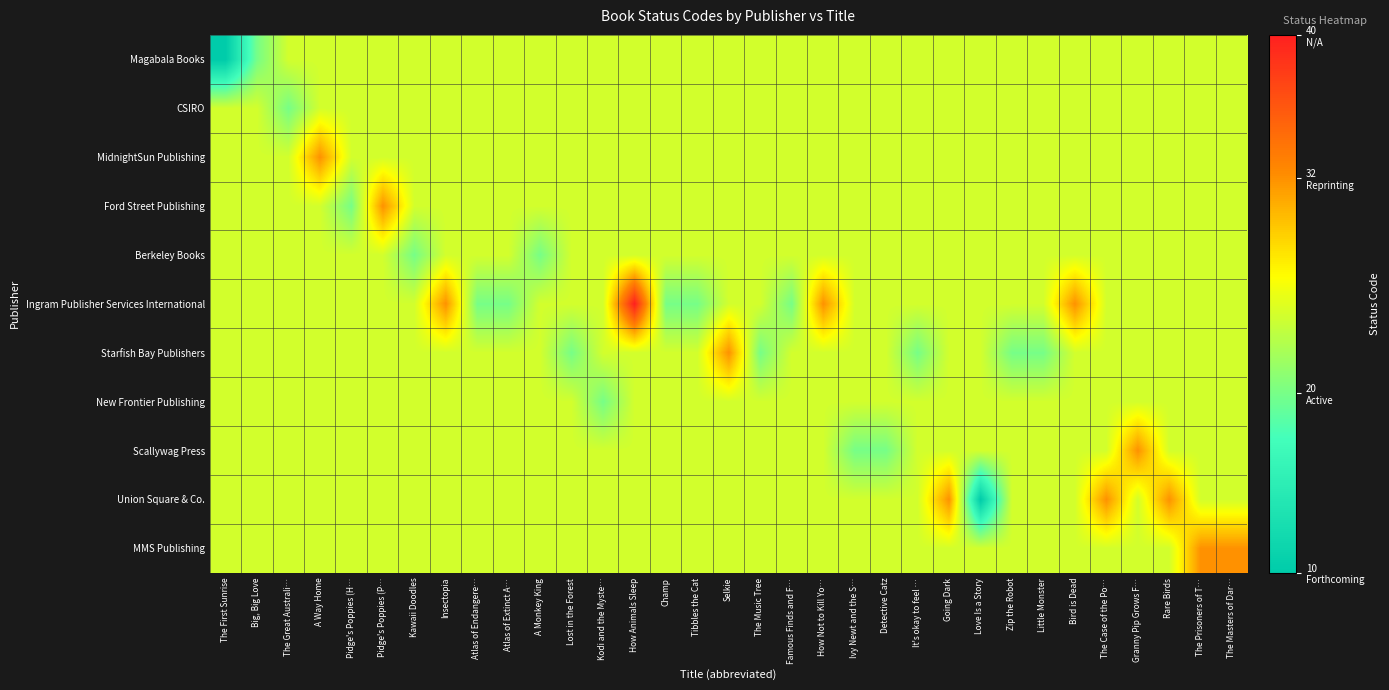

Reading left to right, extract all data points from this chart.

Magabala Books: The First Sunrise=10.0	Big, Big Love=20.0	The Great Australi…=24.4	A Way Home=24.4	Pidge's Poppies (H…=24.4	Pidge's Poppies (P…=24.4	Kawaii Doodles=24.4	Insectopia=24.4	Atlas of Endangere…=24.4	Atlas of Extinct A…=24.4	A Monkey King=24.4	Lost in the Forest=24.4	Kodi and the Myste…=24.4	How Animals Sleep=24.4	Champ=24.4	Tibbles the Cat=24.4	Selkie=24.4	The Music Tree=24.4	Famous Finds and F…=24.4	How Not to Kill Yo…=24.4	Ivy Newt and the S…=24.4	Detective Catz=24.4	It's okay to feel …=24.4	Going Dark=24.4	Love Is a Story=24.4	Zip the Robot=24.4	Little Monster=24.4	Bird is Dead=24.4	The Case of the Po…=24.4	Granny Pip Grows F…=24.4	Rare Birds=24.4	The Prisoners of T…=24.4	The Masters of Dar…=24.4
CSIRO: The First Sunrise=24.4	Big, Big Love=24.4	The Great Australi…=20.0	A Way Home=24.4	Pidge's Poppies (H…=24.4	Pidge's Poppies (P…=24.4	Kawaii Doodles=24.4	Insectopia=24.4	Atlas of Endangere…=24.4	Atlas of Extinct A…=24.4	A Monkey King=24.4	Lost in the Forest=24.4	Kodi and the Myste…=24.4	How Animals Sleep=24.4	Champ=24.4	Tibbles the Cat=24.4	Selkie=24.4	The Music Tree=24.4	Famous Finds and F…=24.4	How Not to Kill Yo…=24.4	Ivy Newt and the S…=24.4	Detective Catz=24.4	It's okay to feel …=24.4	Going Dark=24.4	Love Is a Story=24.4	Zip the Robot=24.4	Little Monster=24.4	Bird is Dead=24.4	The Case of the Po…=24.4	Granny Pip Grows F…=24.4	Rare Birds=24.4	The Prisoners of T…=24.4	The Masters of Dar…=24.4
MidnightSun Publishing: The First Sunrise=24.4	Big, Big Love=24.4	The Great Australi…=24.4	A Way Home=32.0	Pidge's Poppies (H…=24.4	Pidge's Poppies (P…=24.4	Kawaii Doodles=24.4	Insectopia=24.4	Atlas of Endangere…=24.4	Atlas of Extinct A…=24.4	A Monkey King=24.4	Lost in the Forest=24.4	Kodi and the Myste…=24.4	How Animals Sleep=24.4	Champ=24.4	Tibbles the Cat=24.4	Selkie=24.4	The Music Tree=24.4	Famous Finds and F…=24.4	How Not to Kill Yo…=24.4	Ivy Newt and the S…=24.4	Detective Catz=24.4	It's okay to feel …=24.4	Going Dark=24.4	Love Is a Story=24.4	Zip the Robot=24.4	Little Monster=24.4	Bird is Dead=24.4	The Case of the Po…=24.4	Granny Pip Grows F…=24.4	Rare Birds=24.4	The Prisoners of T…=24.4	The Masters of Dar…=24.4
Ford Street Publishing: The First Sunrise=24.4	Big, Big Love=24.4	The Great Australi…=24.4	A Way Home=24.4	Pidge's Poppies (H…=20.0	Pidge's Poppies (P…=32.0	Kawaii Doodles=24.4	Insectopia=24.4	Atlas of Endangere…=24.4	Atlas of Extinct A…=24.4	A Monkey King=24.4	Lost in the Forest=24.4	Kodi and the Myste…=24.4	How Animals Sleep=24.4	Champ=24.4	Tibbles the Cat=24.4	Selkie=24.4	The Music Tree=24.4	Famous Finds and F…=24.4	How Not to Kill Yo…=24.4	Ivy Newt and the S…=24.4	Detective Catz=24.4	It's okay to feel …=24.4	Going Dark=24.4	Love Is a Story=24.4	Zip the Robot=24.4	Little Monster=24.4	Bird is Dead=24.4	The Case of the Po…=24.4	Granny Pip Grows F…=24.4	Rare Birds=24.4	The Prisoners of T…=24.4	The Masters of Dar…=24.4
Berkeley Books: The First Sunrise=24.4	Big, Big Love=24.4	The Great Australi…=24.4	A Way Home=24.4	Pidge's Poppies (H…=24.4	Pidge's Poppies (P…=24.4	Kawaii Doodles=20.0	Insectopia=24.4	Atlas of Endangere…=24.4	Atlas of Extinct A…=24.4	A Monkey King=20.0	Lost in the Forest=24.4	Kodi and the Myste…=24.4	How Animals Sleep=24.4	Champ=24.4	Tibbles the Cat=24.4	Selkie=24.4	The Music Tree=24.4	Famous Finds and F…=24.4	How Not to Kill Yo…=24.4	Ivy Newt and the S…=24.4	Detective Catz=24.4	It's okay to feel …=24.4	Going Dark=24.4	Love Is a Story=24.4	Zip the Robot=24.4	Little Monster=24.4	Bird is Dead=24.4	The Case of the Po…=24.4	Granny Pip Grows F…=24.4	Rare Birds=24.4	The Prisoners of T…=24.4	The Masters of Dar…=24.4
Ingram Publisher Services International: The First Sunrise=24.4	Big, Big Love=24.4	The Great Australi…=24.4	A Way Home=24.4	Pidge's Poppies (H…=24.4	Pidge's Poppies (P…=24.4	Kawaii Doodles=24.4	Insectopia=32.0	Atlas of Endangere…=20.0	Atlas of Extinct A…=20.0	A Monkey King=24.4	Lost in the Forest=24.4	Kodi and the Myste…=24.4	How Animals Sleep=40.0	Champ=20.0	Tibbles the Cat=20.0	Selkie=24.4	The Music Tree=24.4	Famous Finds and F…=20.0	How Not to Kill Yo…=32.0	Ivy Newt and the S…=24.4	Detective Catz=24.4	It's okay to feel …=24.4	Going Dark=24.4	Love Is a Story=24.4	Zip the Robot=24.4	Little Monster=24.4	Bird is Dead=32.0	The Case of the Po…=24.4	Granny Pip Grows F…=24.4	Rare Birds=24.4	The Prisoners of T…=24.4	The Masters of Dar…=24.4
Starfish Bay Publishers: The First Sunrise=24.4	Big, Big Love=24.4	The Great Australi…=24.4	A Way Home=24.4	Pidge's Poppies (H…=24.4	Pidge's Poppies (P…=24.4	Kawaii Doodles=24.4	Insectopia=24.4	Atlas of Endangere…=24.4	Atlas of Extinct A…=24.4	A Monkey King=24.4	Lost in the Forest=20.0	Kodi and the Myste…=24.4	How Animals Sleep=24.4	Champ=24.4	Tibbles the Cat=24.4	Selkie=32.0	The Music Tree=20.0	Famous Finds and F…=24.4	How Not to Kill Yo…=24.4	Ivy Newt and the S…=24.4	Detective Catz=24.4	It's okay to feel …=20.0	Going Dark=24.4	Love Is a Story=24.4	Zip the Robot=20.0	Little Monster=20.0	Bird is Dead=24.4	The Case of the Po…=24.4	Granny Pip Grows F…=24.4	Rare Birds=24.4	The Prisoners of T…=24.4	The Masters of Dar…=24.4
New Frontier Publishing: The First Sunrise=24.4	Big, Big Love=24.4	The Great Australi…=24.4	A Way Home=24.4	Pidge's Poppies (H…=24.4	Pidge's Poppies (P…=24.4	Kawaii Doodles=24.4	Insectopia=24.4	Atlas of Endangere…=24.4	Atlas of Extinct A…=24.4	A Monkey King=24.4	Lost in the Forest=24.4	Kodi and the Myste…=20.0	How Animals Sleep=24.4	Champ=24.4	Tibbles the Cat=24.4	Selkie=24.4	The Music Tree=24.4	Famous Finds and F…=24.4	How Not to Kill Yo…=24.4	Ivy Newt and the S…=24.4	Detective Catz=24.4	It's okay to feel …=24.4	Going Dark=24.4	Love Is a Story=24.4	Zip the Robot=24.4	Little Monster=24.4	Bird is Dead=24.4	The Case of the Po…=24.4	Granny Pip Grows F…=24.4	Rare Birds=24.4	The Prisoners of T…=24.4	The Masters of Dar…=24.4
Scallywag Press: The First Sunrise=24.4	Big, Big Love=24.4	The Great Australi…=24.4	A Way Home=24.4	Pidge's Poppies (H…=24.4	Pidge's Poppies (P…=24.4	Kawaii Doodles=24.4	Insectopia=24.4	Atlas of Endangere…=24.4	Atlas of Extinct A…=24.4	A Monkey King=24.4	Lost in the Forest=24.4	Kodi and the Myste…=24.4	How Animals Sleep=24.4	Champ=24.4	Tibbles the Cat=24.4	Selkie=24.4	The Music Tree=24.4	Famous Finds and F…=24.4	How Not to Kill Yo…=24.4	Ivy Newt and the S…=20.0	Detective Catz=20.0	It's okay to feel …=24.4	Going Dark=24.4	Love Is a Story=24.4	Zip the Robot=24.4	Little Monster=24.4	Bird is Dead=24.4	The Case of the Po…=24.4	Granny Pip Grows F…=32.0	Rare Birds=24.4	The Prisoners of T…=24.4	The Masters of Dar…=24.4
Union Square & Co.: The First Sunrise=24.4	Big, Big Love=24.4	The Great Australi…=24.4	A Way Home=24.4	Pidge's Poppies (H…=24.4	Pidge's Poppies (P…=24.4	Kawaii Doodles=24.4	Insectopia=24.4	Atlas of Endangere…=24.4	Atlas of Extinct A…=24.4	A Monkey King=24.4	Lost in the Forest=24.4	Kodi and the Myste…=24.4	How Animals Sleep=24.4	Champ=24.4	Tibbles the Cat=24.4	Selkie=24.4	The Music Tree=24.4	Famous Finds and F…=24.4	How Not to Kill Yo…=24.4	Ivy Newt and the S…=24.4	Detective Catz=24.4	It's okay to feel …=24.4	Going Dark=32.0	Love Is a Story=10.0	Zip the Robot=24.4	Little Monster=24.4	Bird is Dead=24.4	The Case of the Po…=32.0	Granny Pip Grows F…=24.4	Rare Birds=32.0	The Prisoners of T…=24.4	The Masters of Dar…=24.4
MMS Publishing: The First Sunrise=24.4	Big, Big Love=24.4	The Great Australi…=24.4	A Way Home=24.4	Pidge's Poppies (H…=24.4	Pidge's Poppies (P…=24.4	Kawaii Doodles=24.4	Insectopia=24.4	Atlas of Endangere…=24.4	Atlas of Extinct A…=24.4	A Monkey King=24.4	Lost in the Forest=24.4	Kodi and the Myste…=24.4	How Animals Sleep=24.4	Champ=24.4	Tibbles the Cat=24.4	Selkie=24.4	The Music Tree=24.4	Famous Finds and F…=24.4	How Not to Kill Yo…=24.4	Ivy Newt and the S…=24.4	Detective Catz=24.4	It's okay to feel …=24.4	Going Dark=24.4	Love Is a Story=24.4	Zip the Robot=24.4	Little Monster=24.4	Bird is Dead=24.4	The Case of the Po…=24.4	Granny Pip Grows F…=24.4	Rare Birds=24.4	The Prisoners of T…=32.0	The Masters of Dar…=32.0